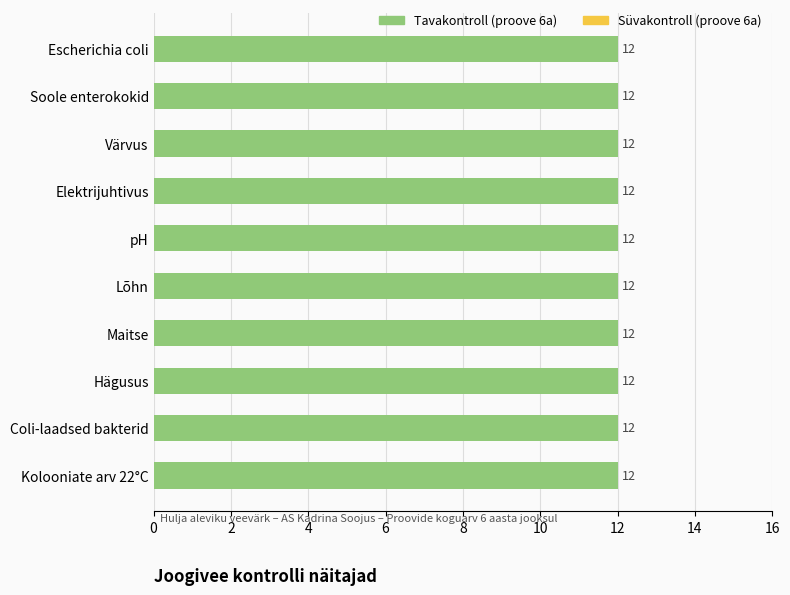

What is the approximate value of Süvakontroll (proove 6a) at Elektrijuhtivus?

1